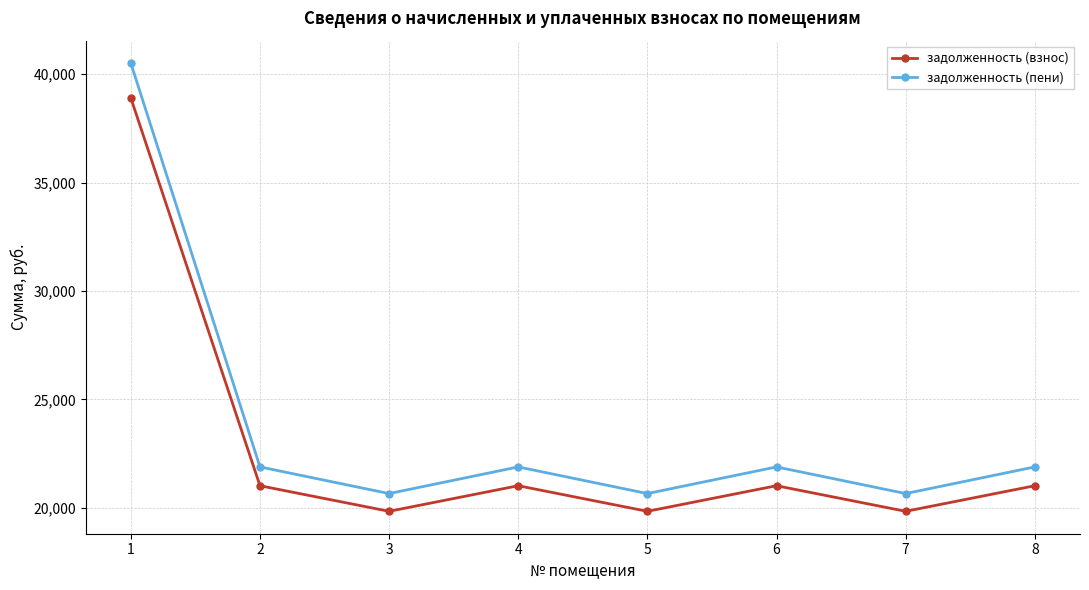

What is the sum of the задолженность (пени) values at 7 and 2?

42530.4